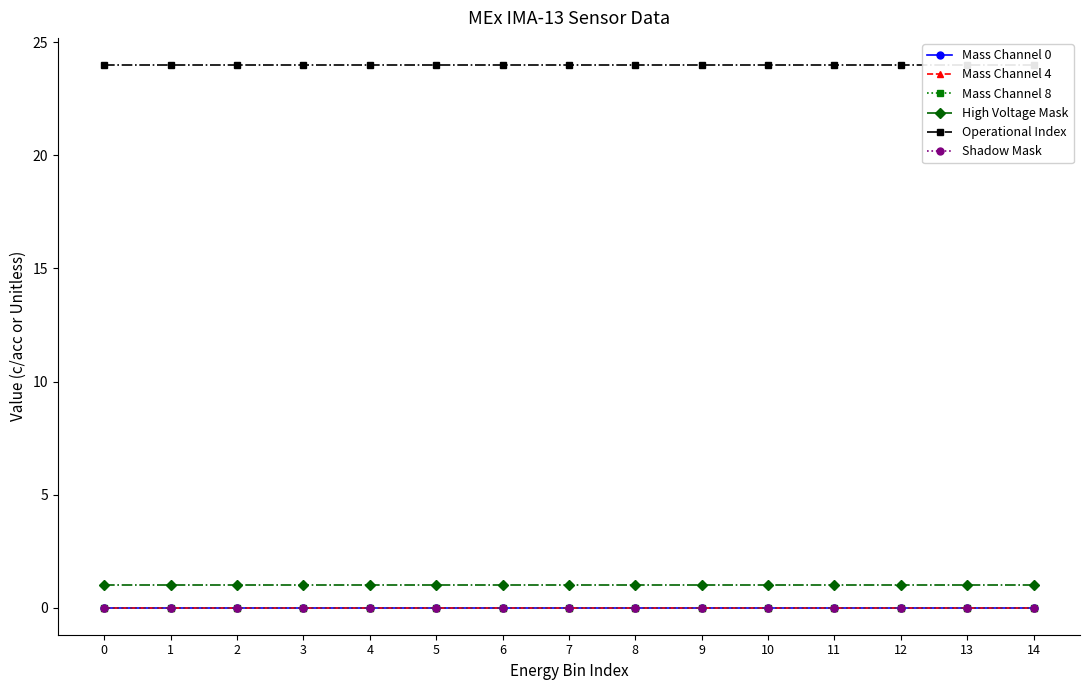

Which series has the largest range (max minus min)?

Mass Channel 0